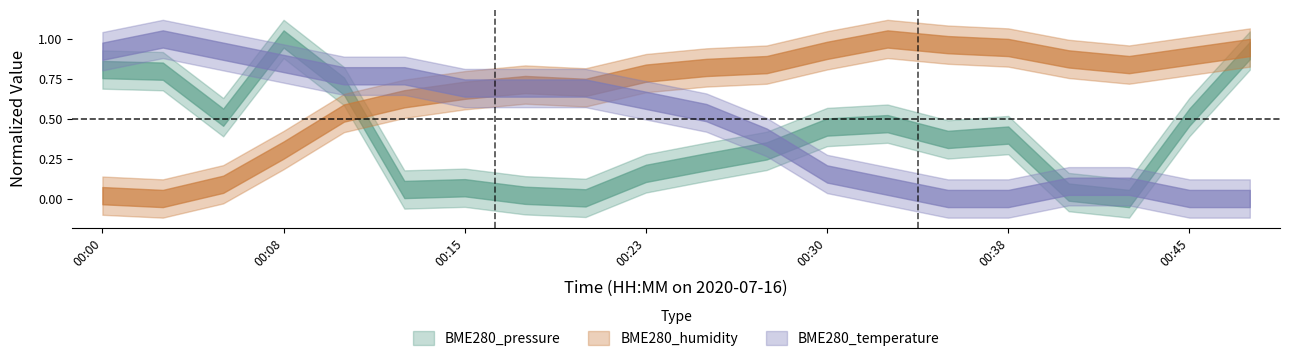

What is the difference between the BME280_pressure values at 00:15 and 00:03?

0.7